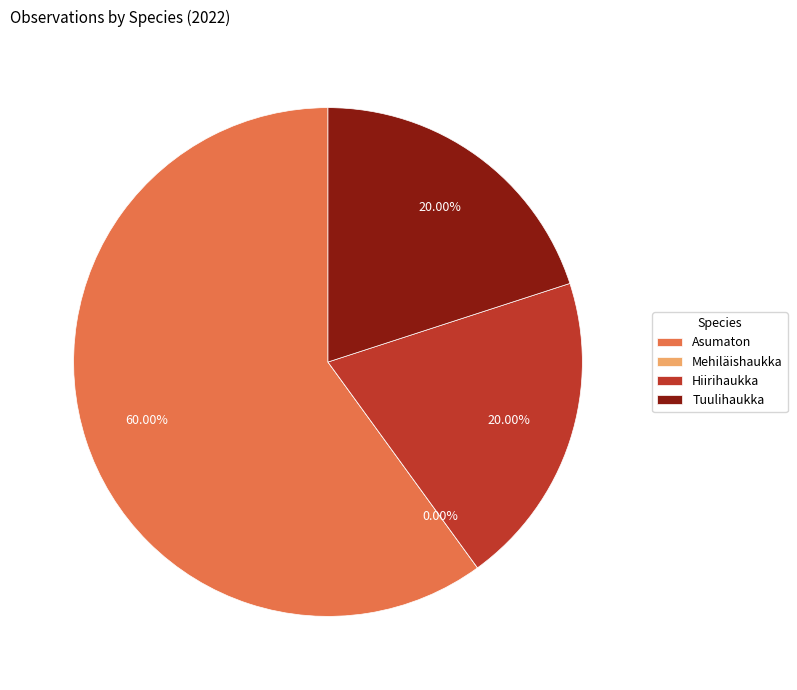

How many slices are in this pie chart?

4